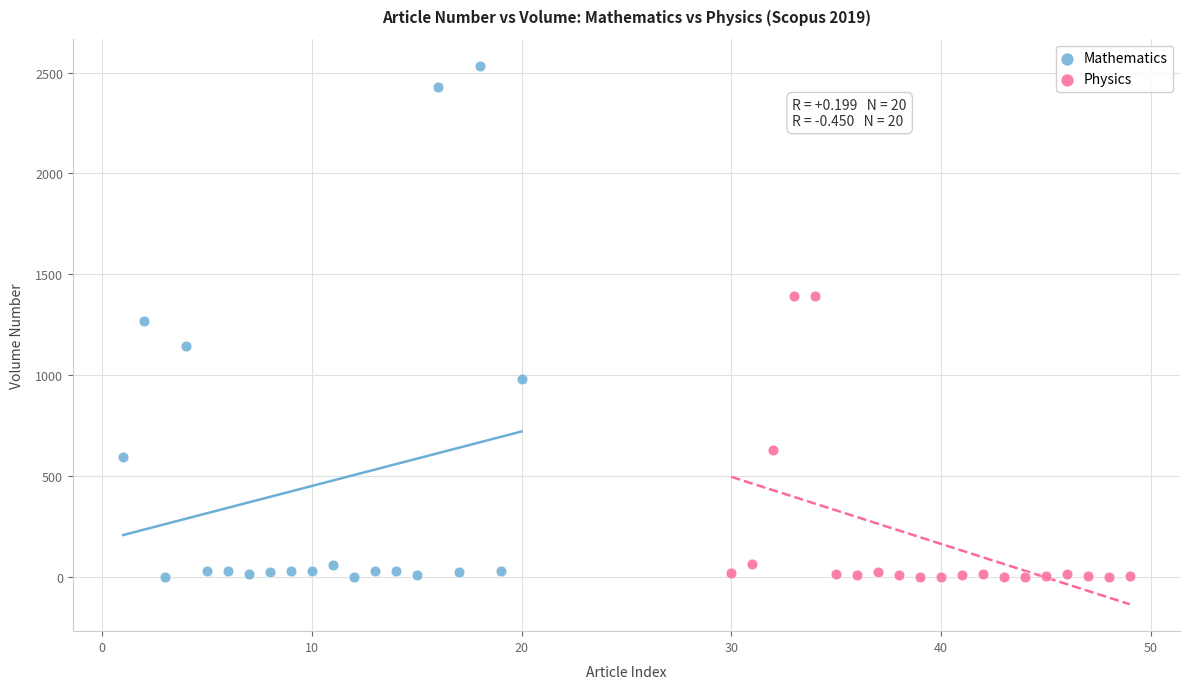

Which series has the widest spread of Y values?

Mathematics